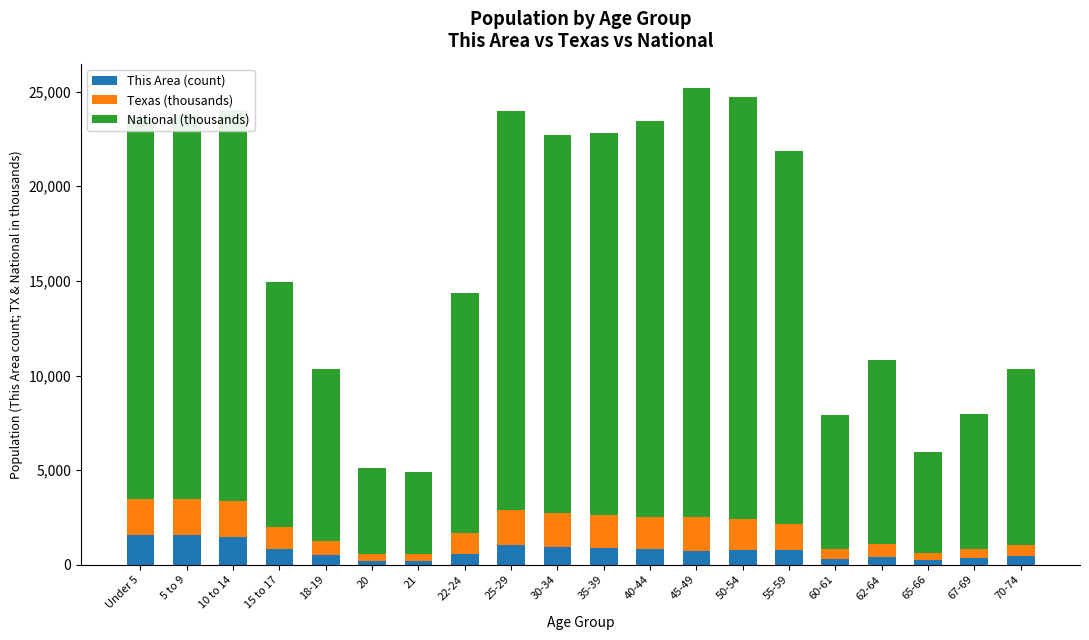

What is the maximum value for This Area (count)?

1564.0